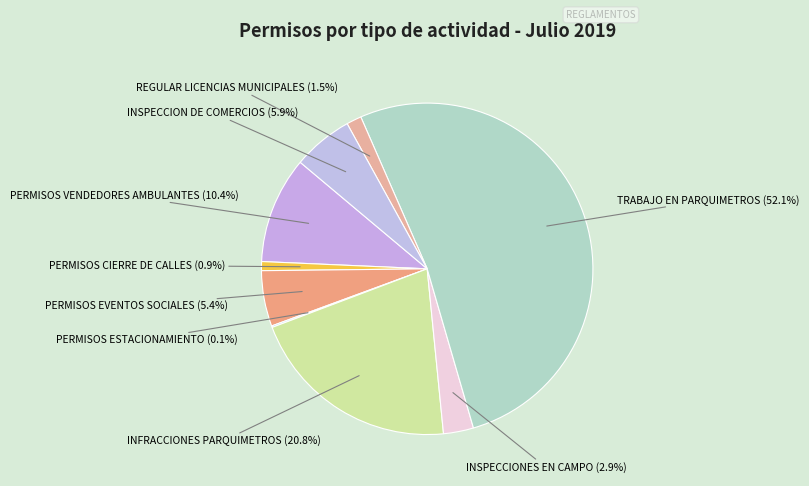

Does TRABAJO EN PARQUIMETROS represent more than half of the total?

Yes